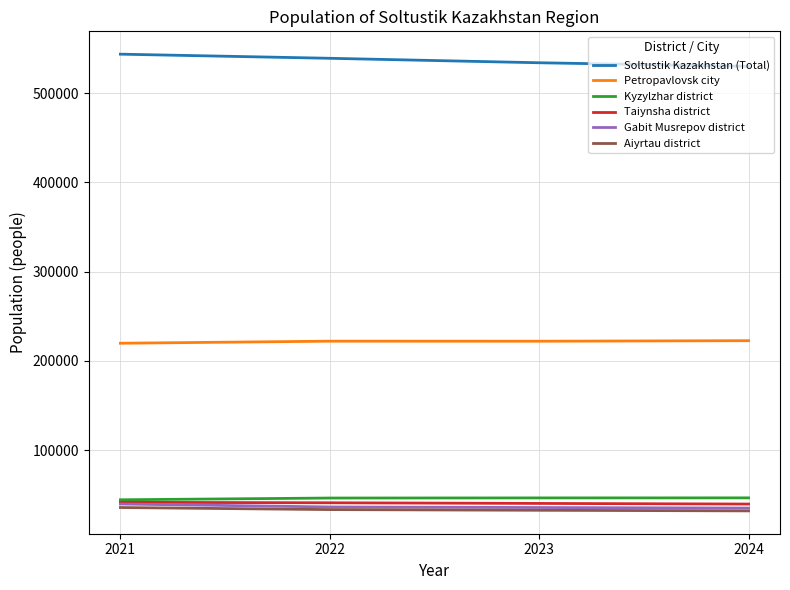

Which series has the largest range (max minus min)?

Soltustik Kazakhstan (Total)